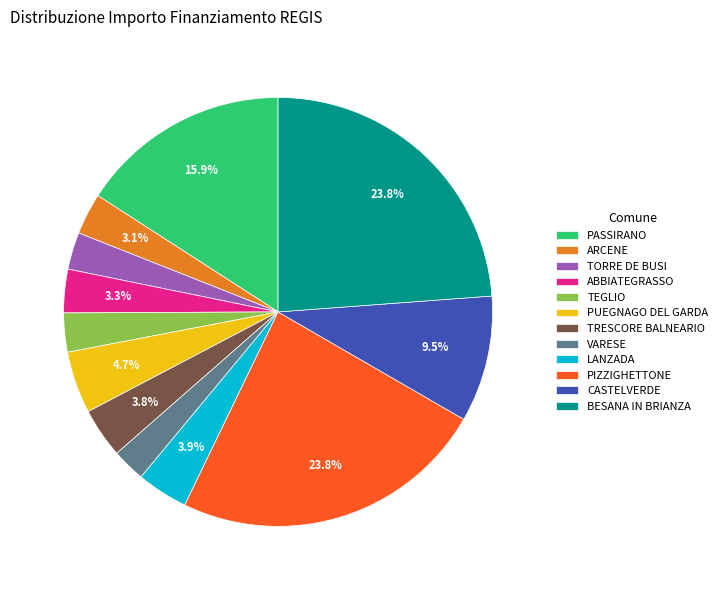

Between PUEGNAGO DEL GARDA and ABBIATEGRASSO, which is larger?

PUEGNAGO DEL GARDA